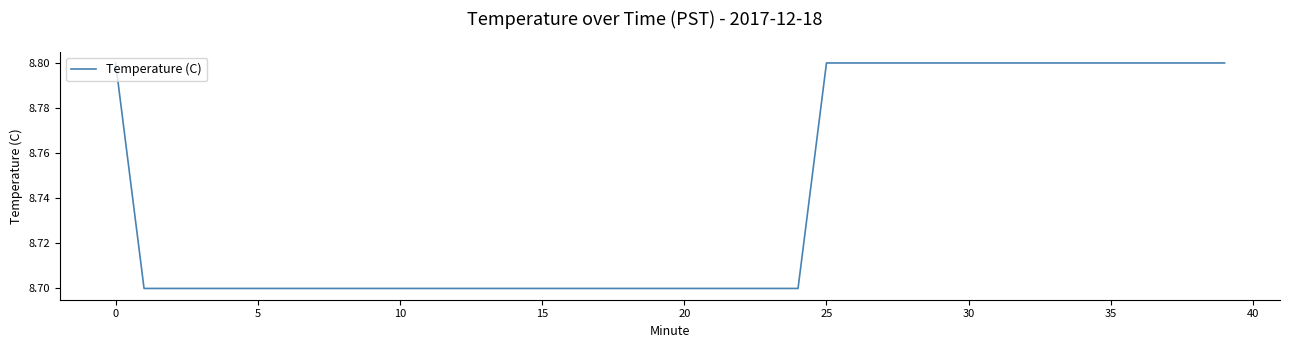

What is the smallest value displayed?

8.7